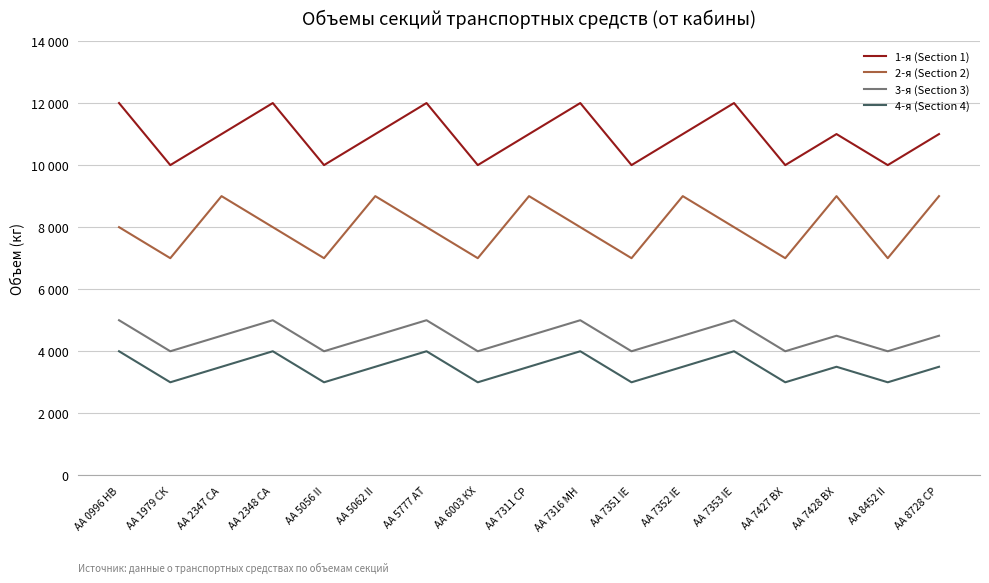

Which series has the largest range (max minus min)?

1-я (Section 1)